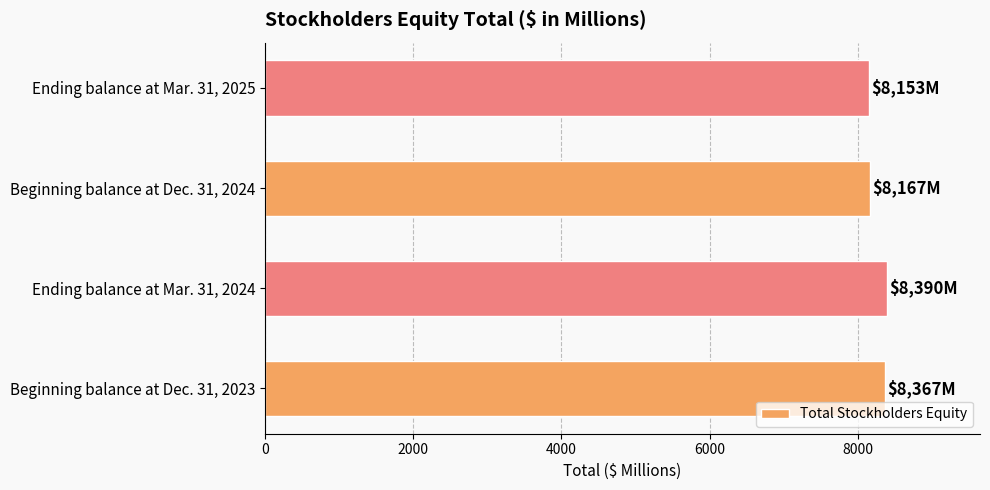

Which has a higher value, Ending balance at Mar. 31, 2025 or Beginning balance at Dec. 31, 2023?

Beginning balance at Dec. 31, 2023